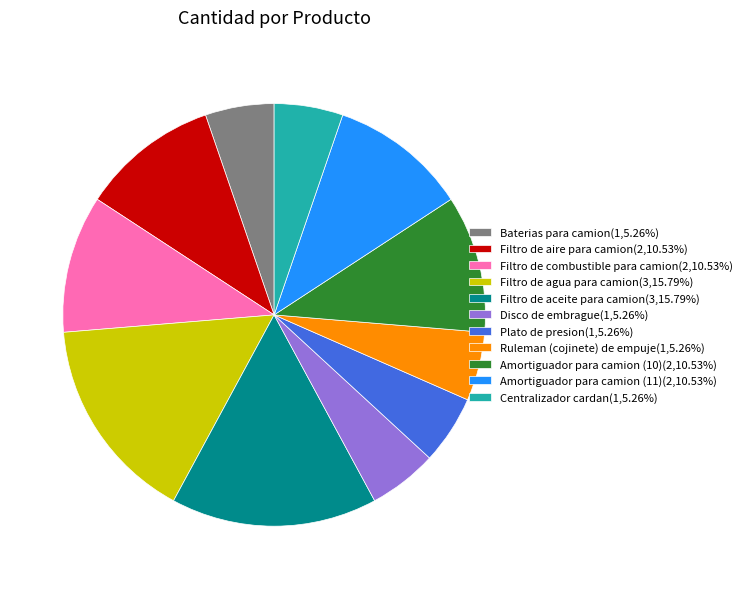

Do Disco de embrague(1,5.26%) and Filtro de aceite para camion(3,15.79%) together represent more than half of the pie?

No